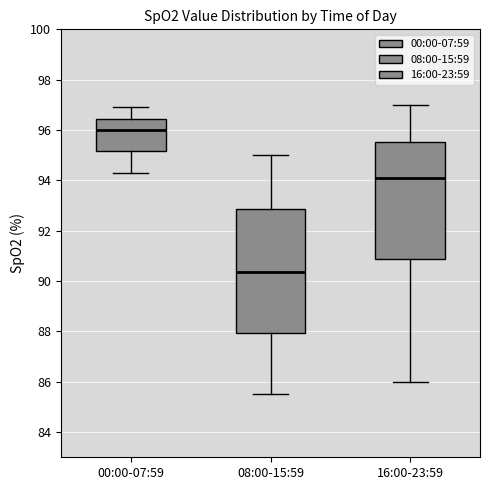

Reading left to right, transcribe this box plot: for each box, give where its median line is, the range the box spans, and where its two whiskers end, as read against the y-axis. The values are not printed on the chart, so give them approximately, as read against the axis.

00:00-07:59: median 96.0, box 95.2 to 96.4, whiskers 94.4 to 97.0
08:00-15:59: median 90.4, box 88.0 to 92.8, whiskers 85.6 to 95.0
16:00-23:59: median 94.2, box 90.8 to 95.6, whiskers 86.0 to 97.0